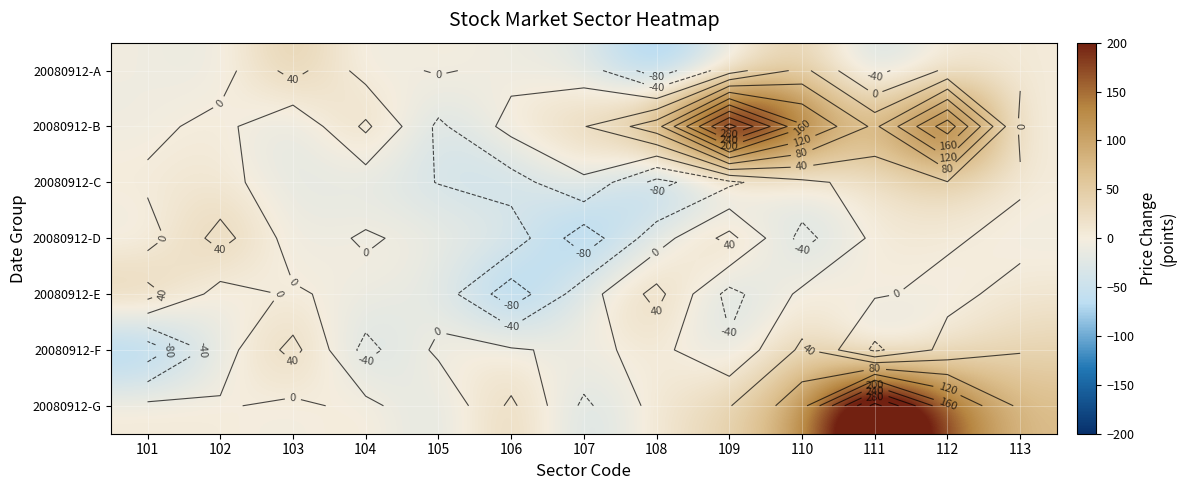

How many values in the 20080912-C series exceed -8?

6